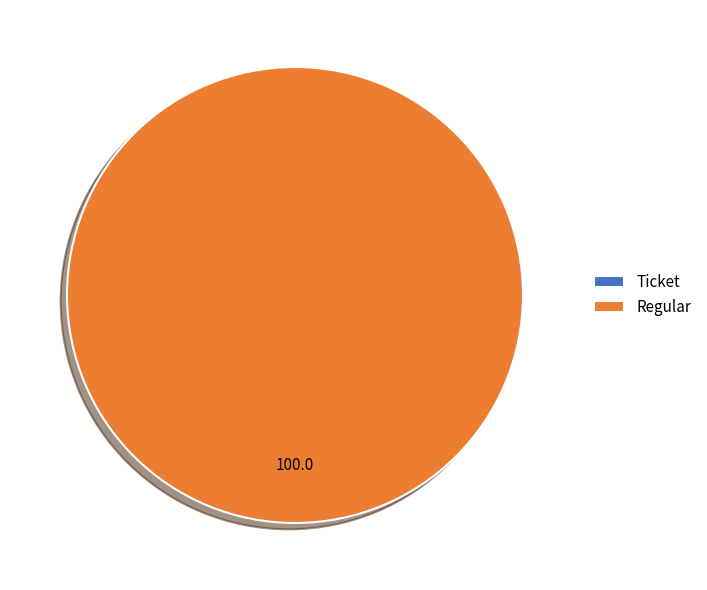

Is it true that Ticket is 0% of the pie?

True